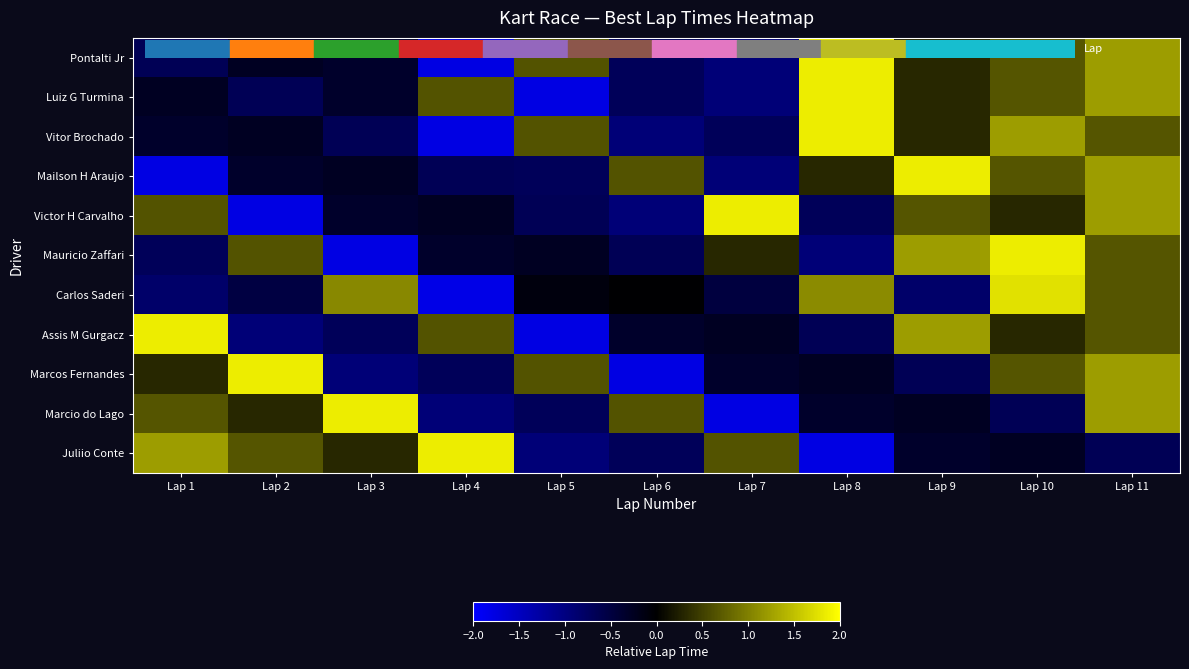

Between Lap 5 and Lap 8, which is larger?

Lap 8